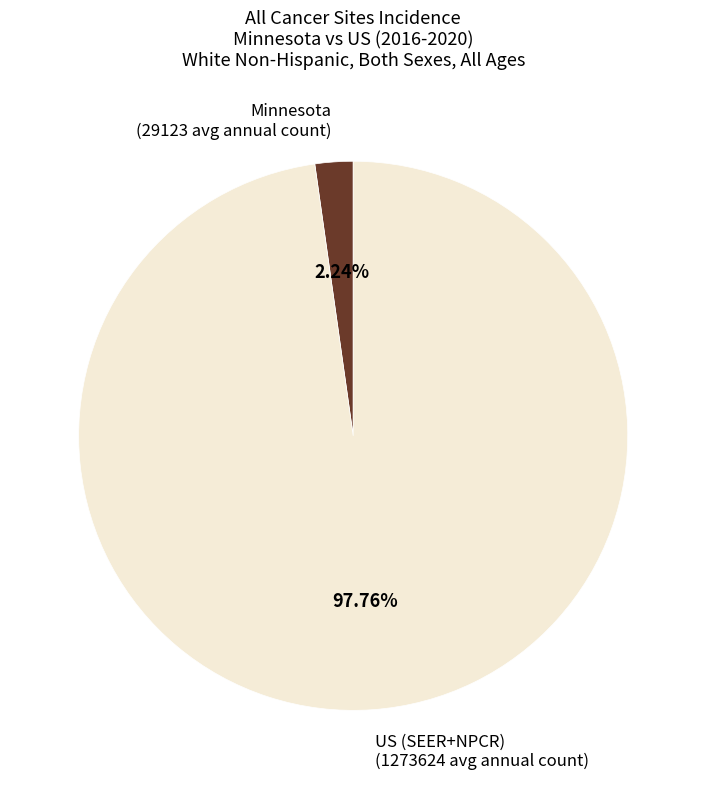

Which category has the smallest portion of the pie?

Minnesota (29123 avg annual count)